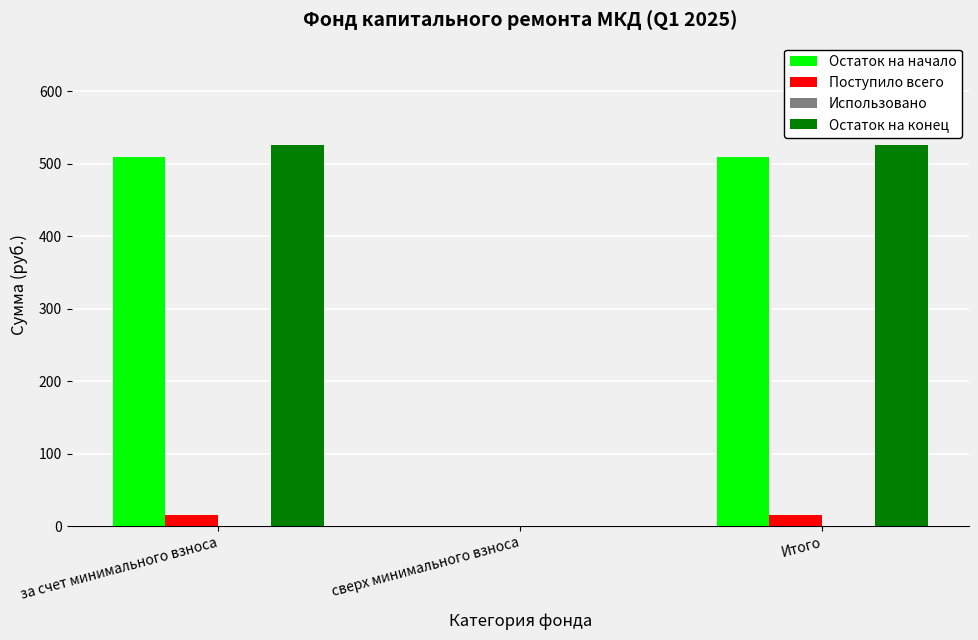

Between сверх минимального взноса and Итого, which series saw the biggest shift?

Остаток на конец